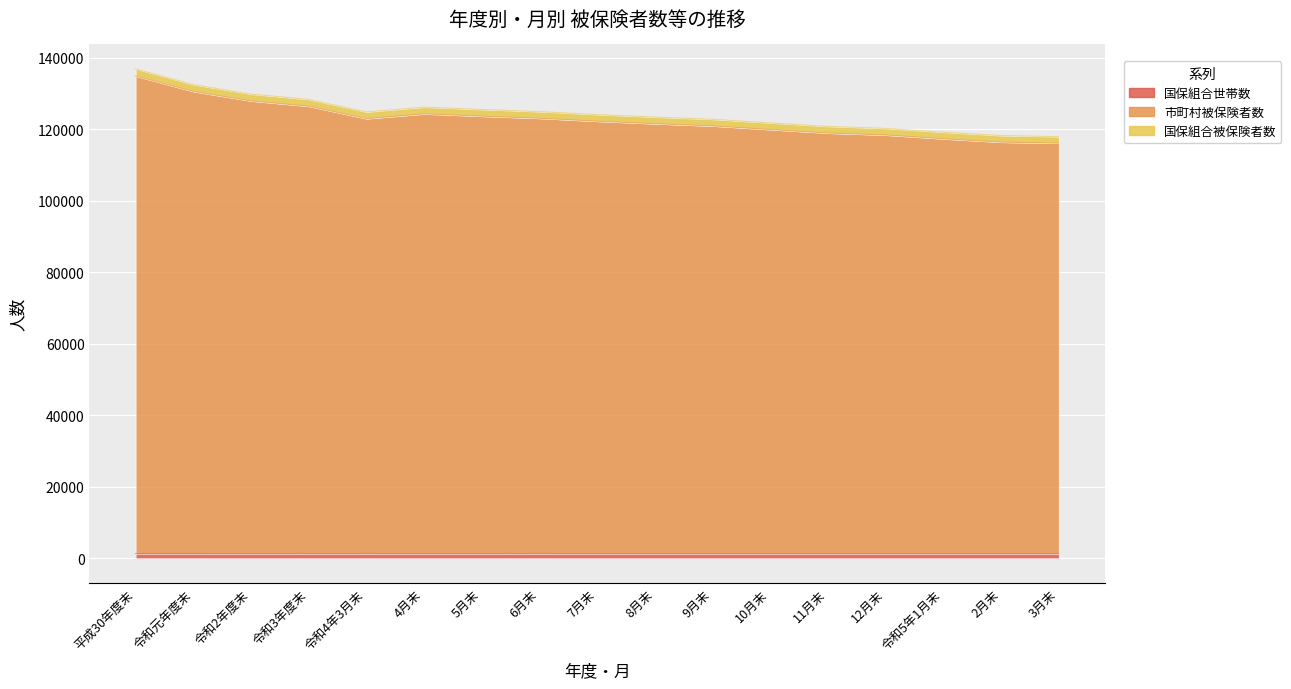

Which category has the highest value across all series?

平成30年度末